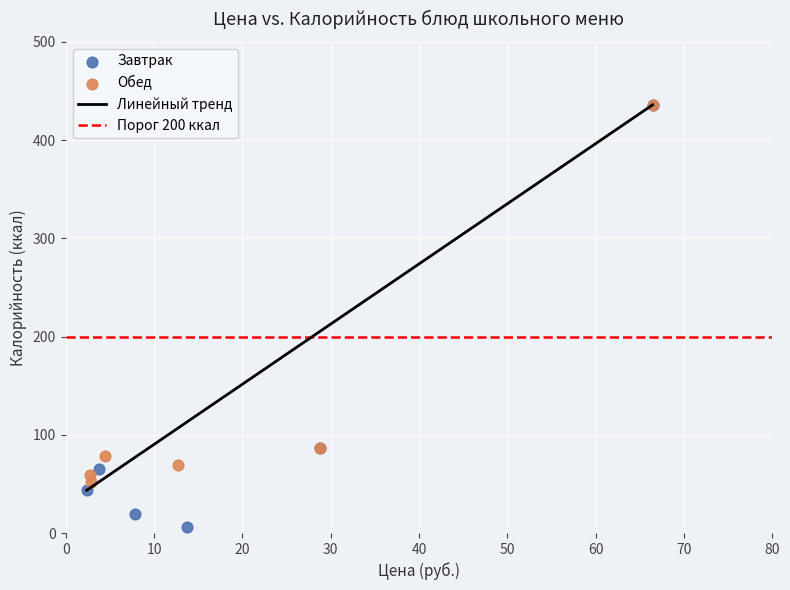

Which series contains the lowest Y value?

Завтрак